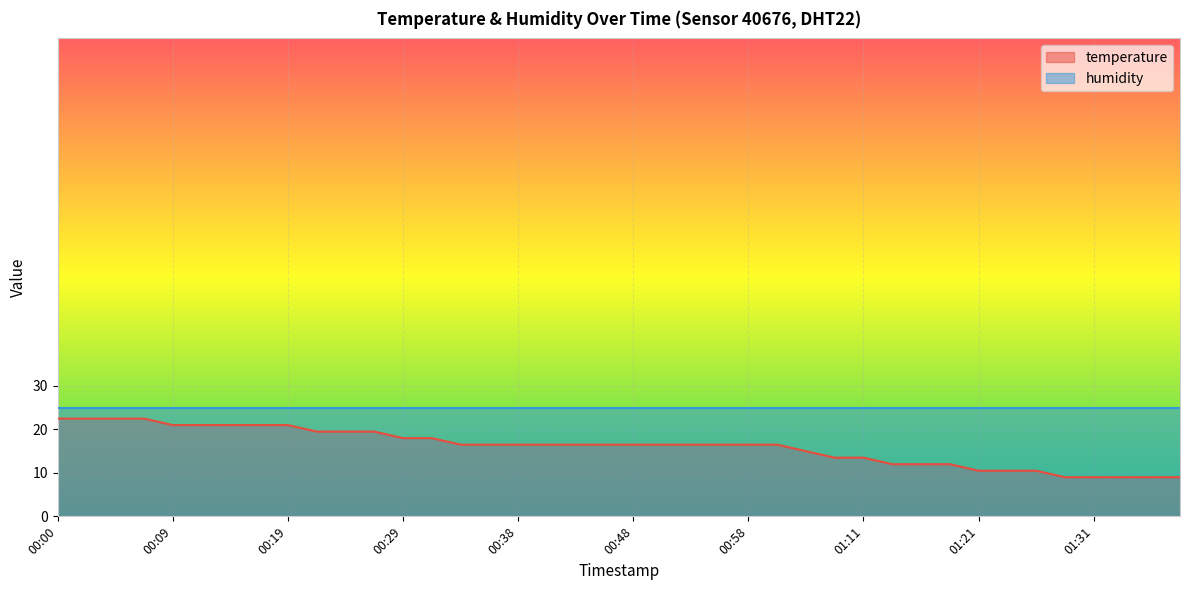

How many values exceed 16?

26